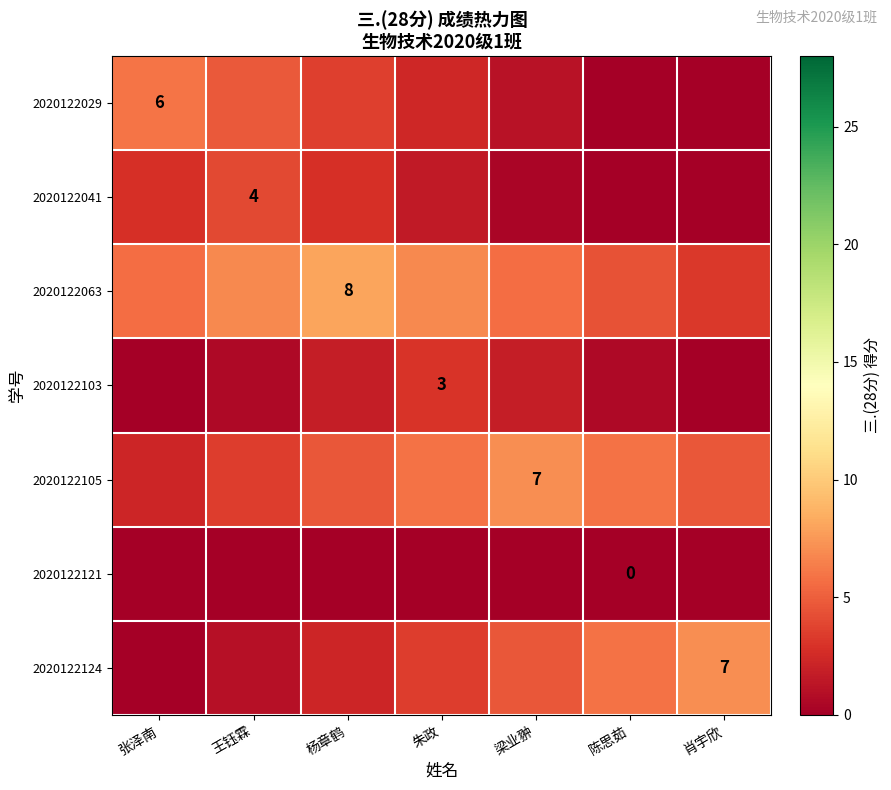

List the series in order of their peak value, highest first.

2020122063, 2020122105, 2020122124, 2020122029, 2020122041, 2020122103, 2020122121